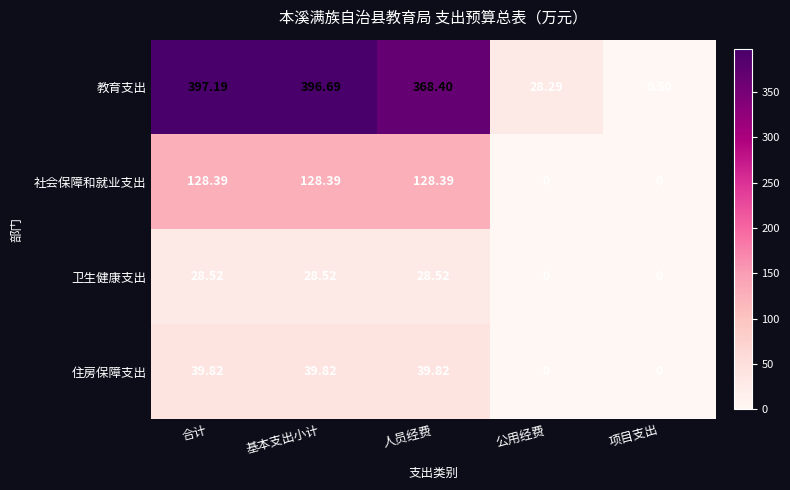

What is the difference between the highest and lowest values at 人员经费?

339.9